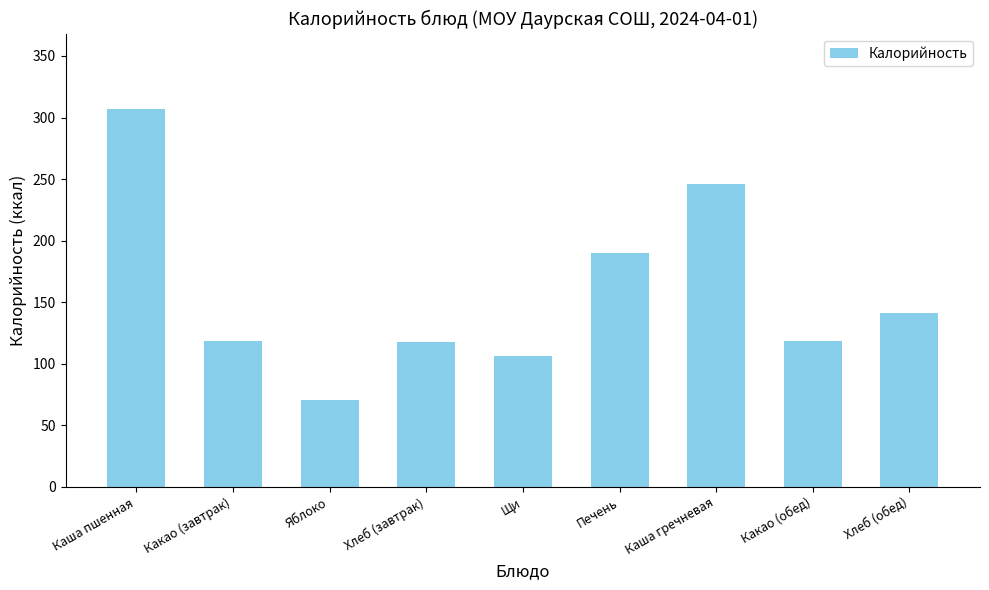

What is the ratio of the value at Какао (обед) to the value at Щи?

1.1